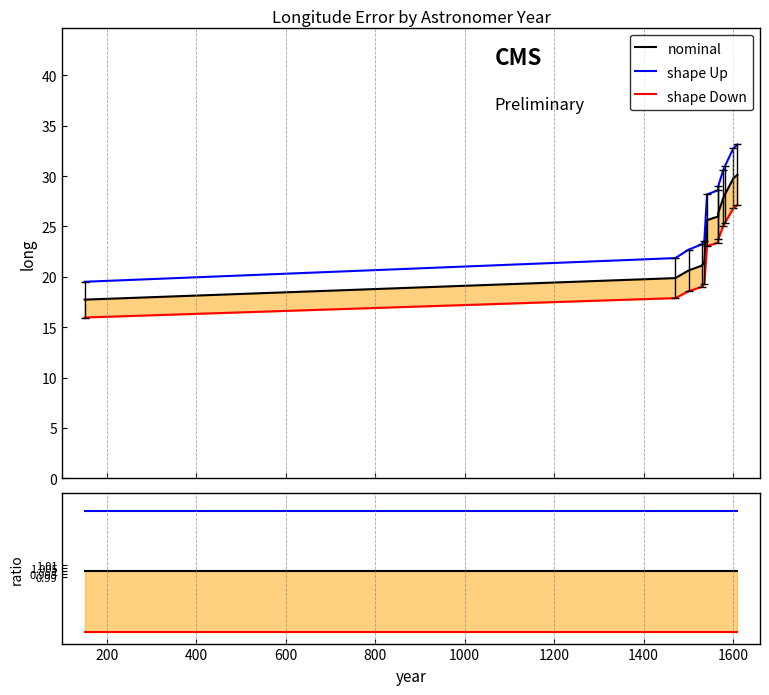

Count the number of categories in the chart.

12